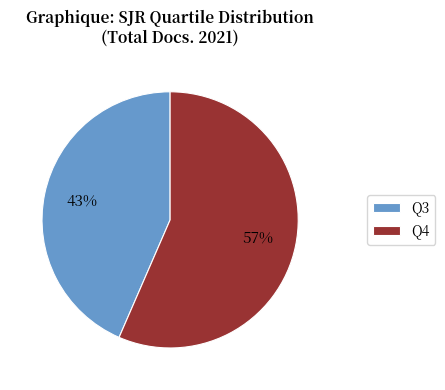

Which has a higher value, Q3 or Q4?

Q4